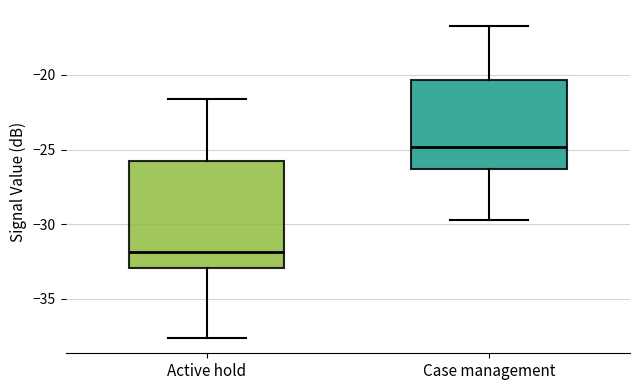

Reading left to right, read every box against the y-axis: the position of its median line, the range the box covers, and the ends of its whiskers. The values are not printed on the chart, so give them approximately, as read against the axis.

Active hold: median -32.0, box -33.0 to -26.0, whiskers -37.5 to -21.5
Case management: median -25.0, box -26.5 to -20.5, whiskers -29.5 to -16.5